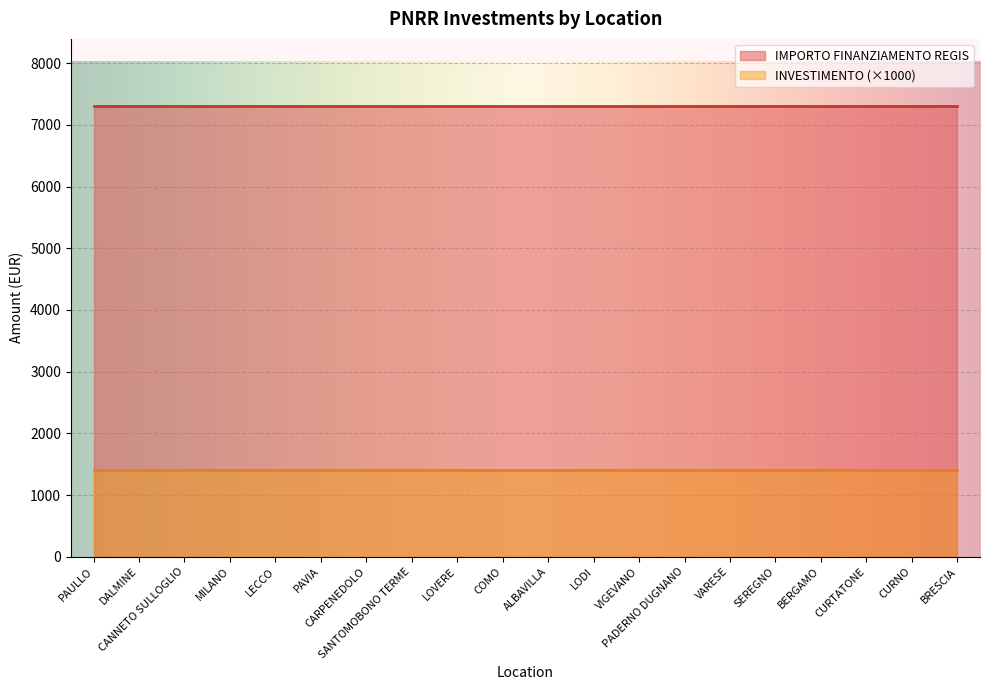

What position from the right is CANNETO SULLOGLIO?

18